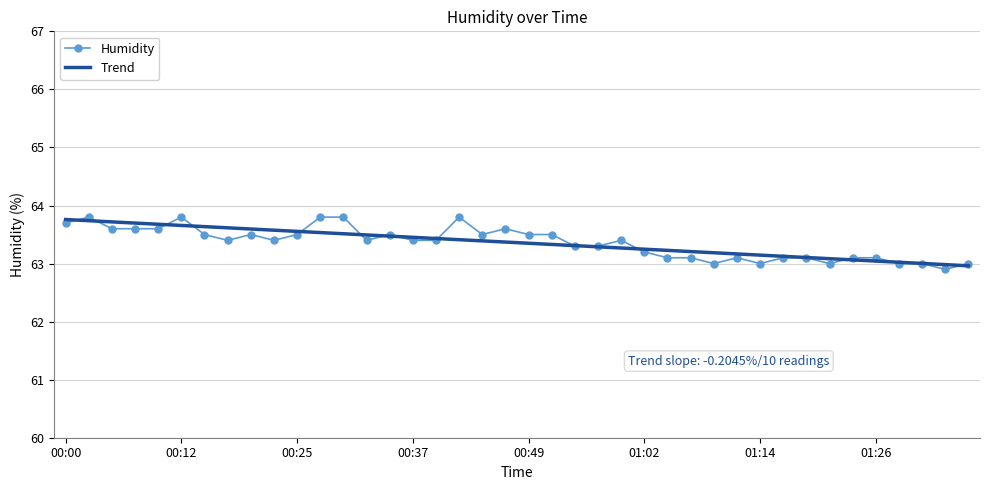

What are all the series names shown in the legend?

Humidity, Trend